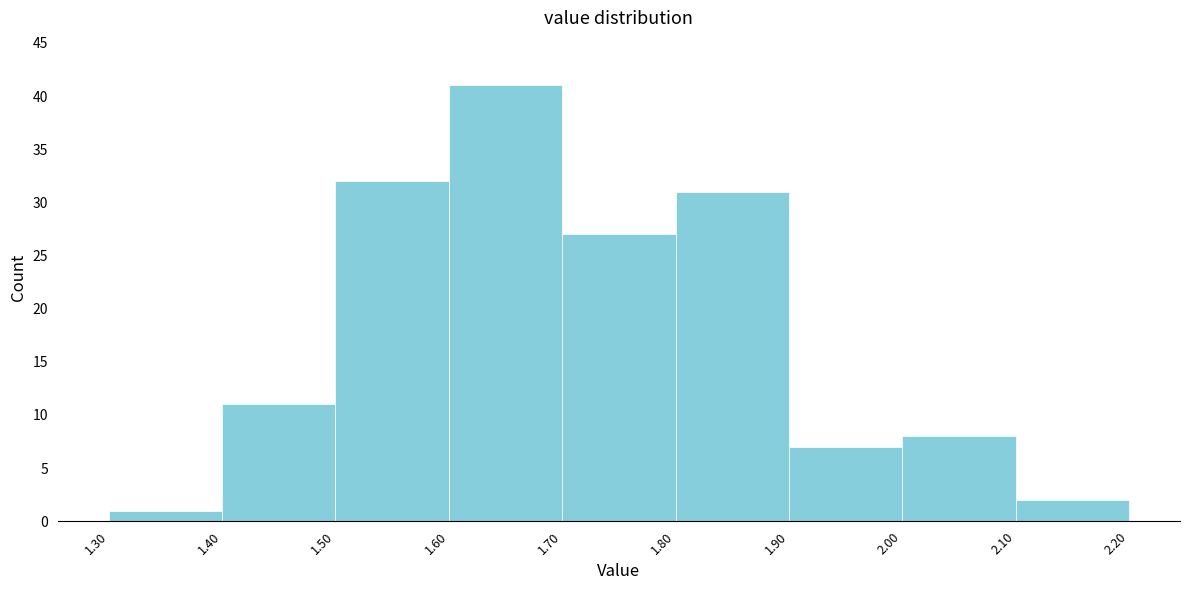

Over which range of the x-axis is the bar tallest?

1.60 to 1.70